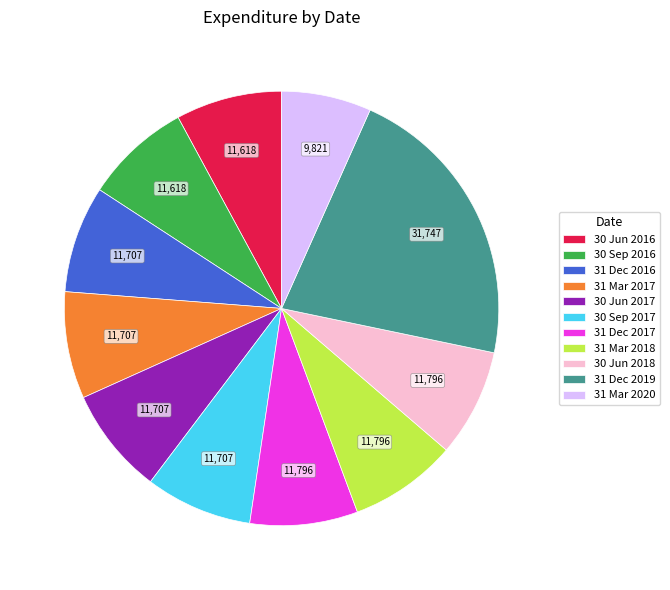

The 30 Jun 2016 slice represents 8% of the pie. True or false?

True